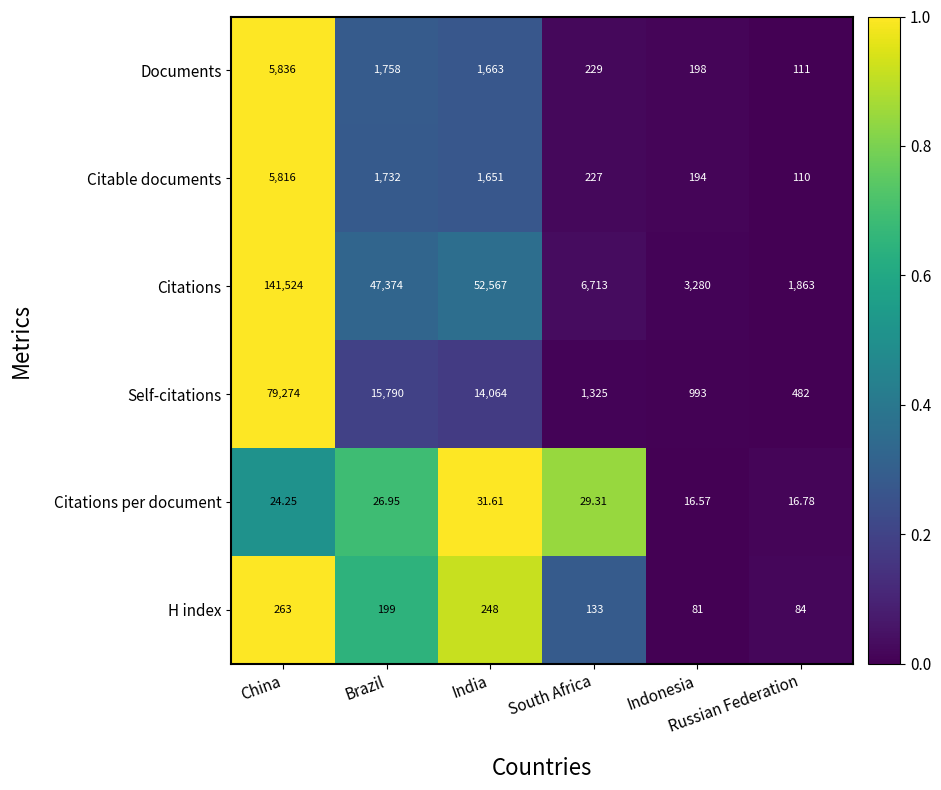

List the series in order of their peak value, highest first.

Citations, Self-citations, Documents, Citable documents, H index, Citations per document